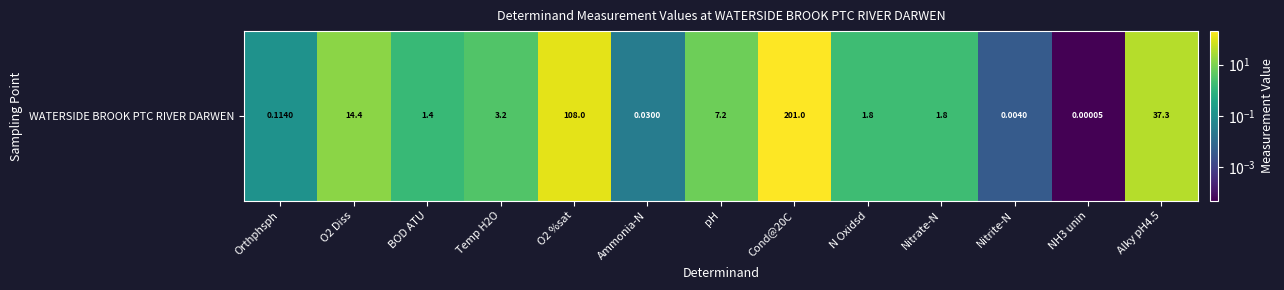

Which has a higher value, Orthphsph or N Oxidsd?

N Oxidsd